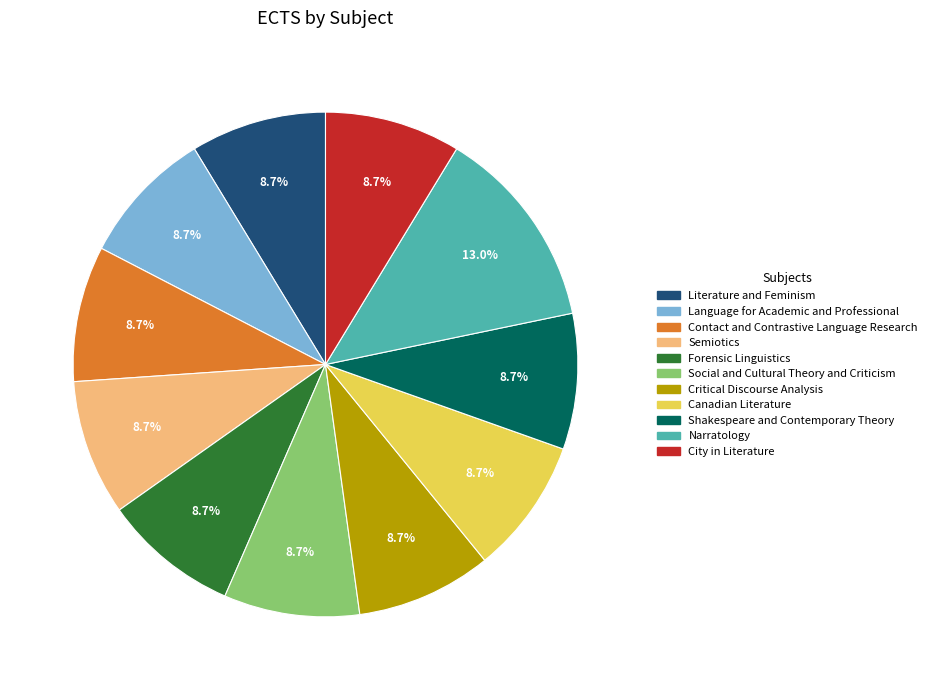

How many slices are in this pie chart?

11